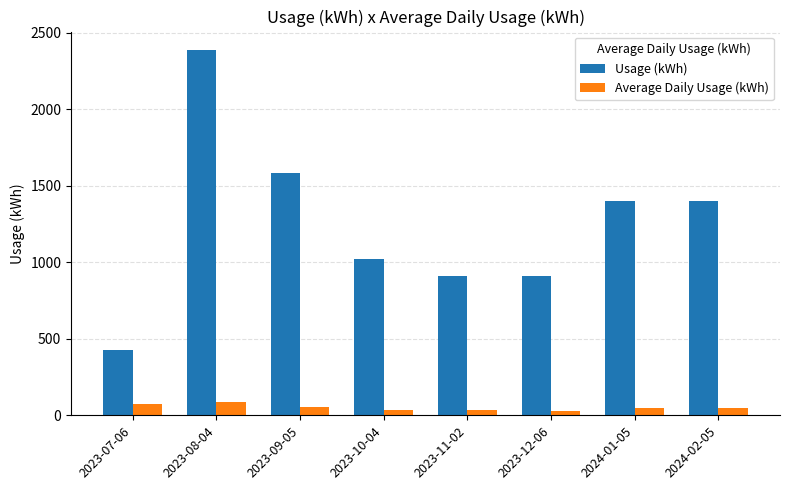

Which category has the highest value across all series?

2023-08-04